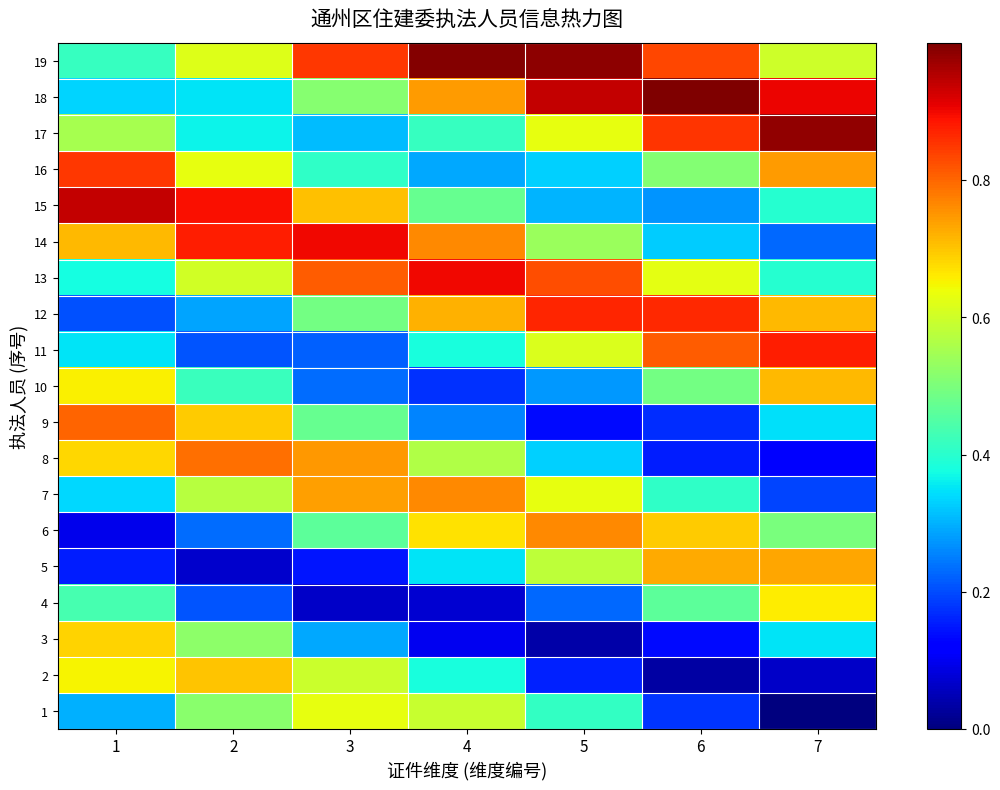

Which series has the widest spread of values?

9